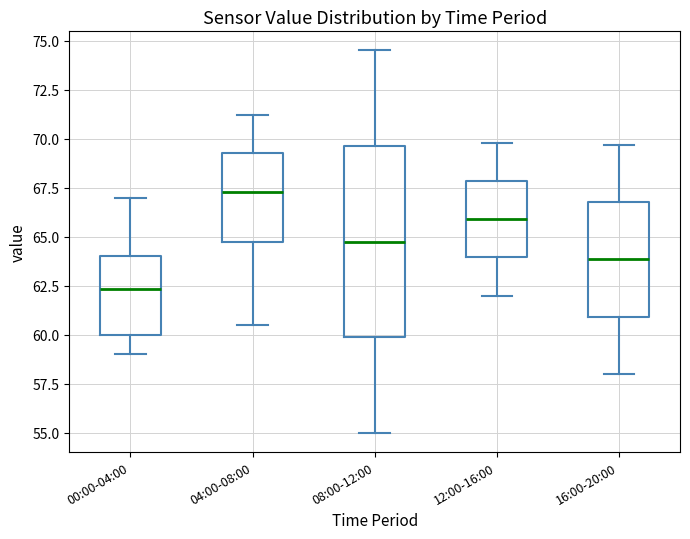

Which box's median line is the highest?

04:00-08:00